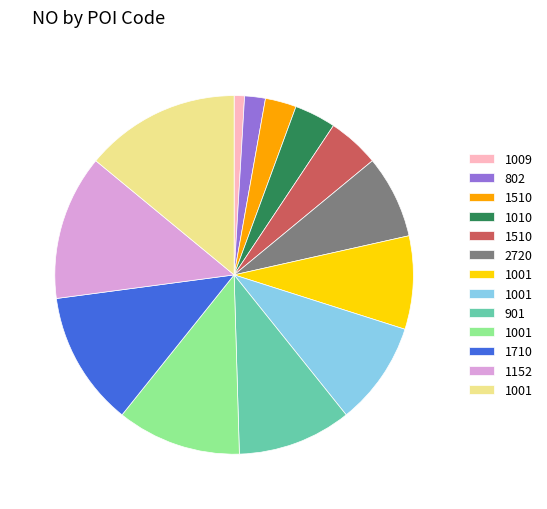

How many slices are in this pie chart?

13